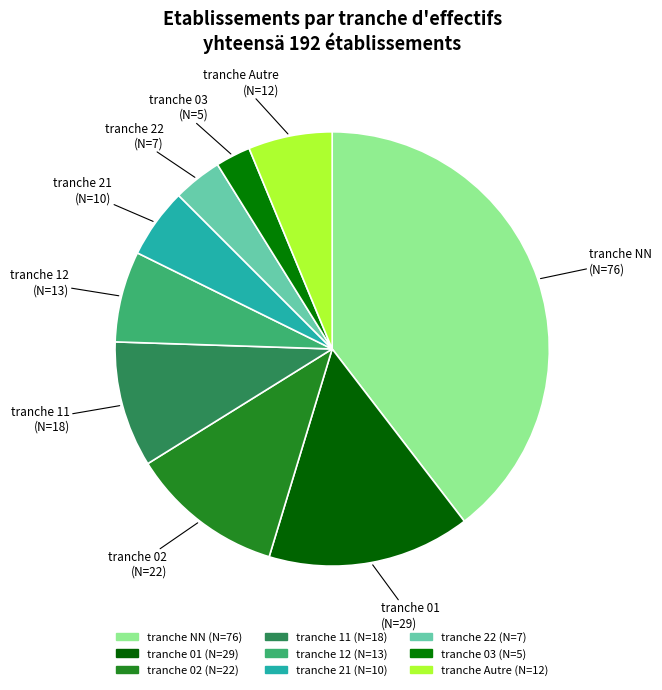

To the nearest percent, what is the average slice percentage?

11%